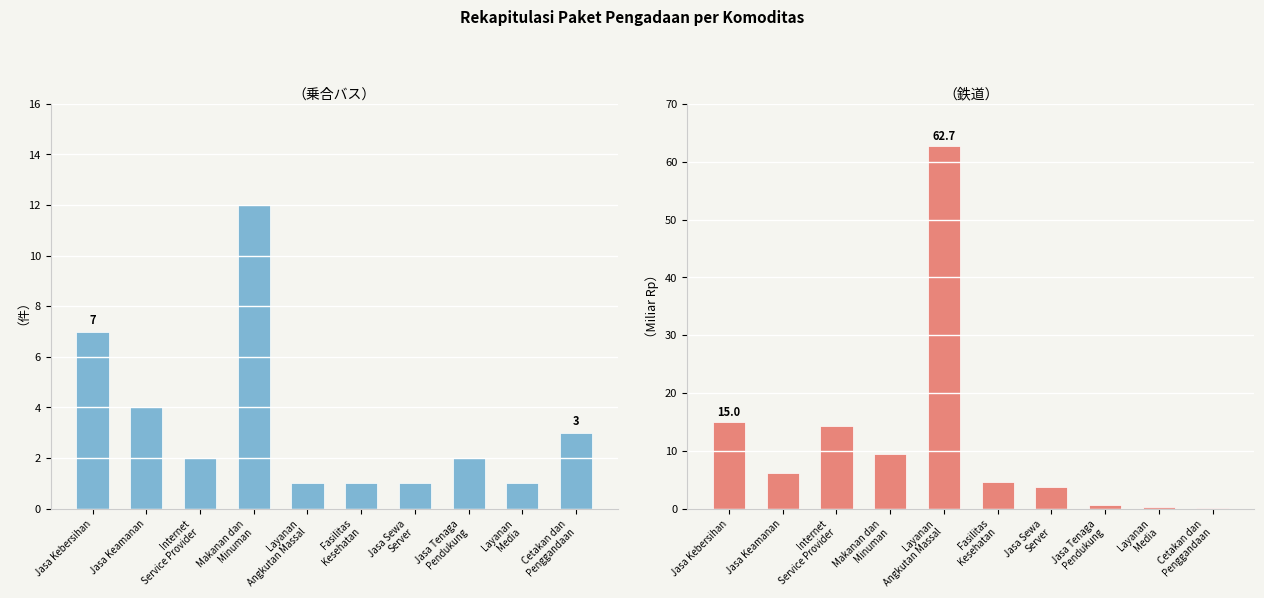

Which has a higher value, Jasa Tenaga
Pendukung or Cetakan dan
Penggandaan?

Cetakan dan
Penggandaan